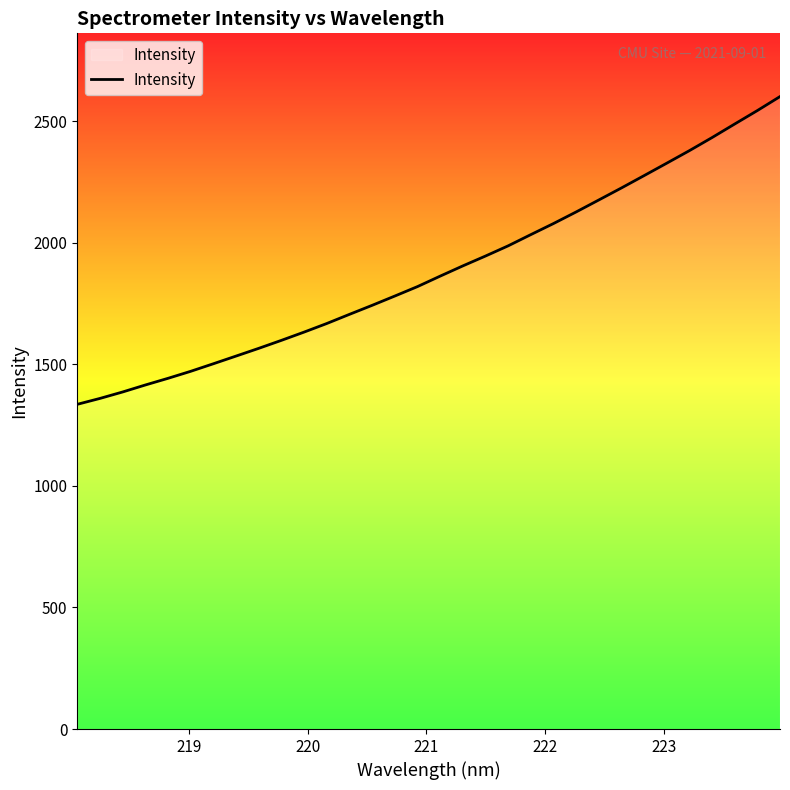

What is the difference between the maximum and minimum values?

1265.4